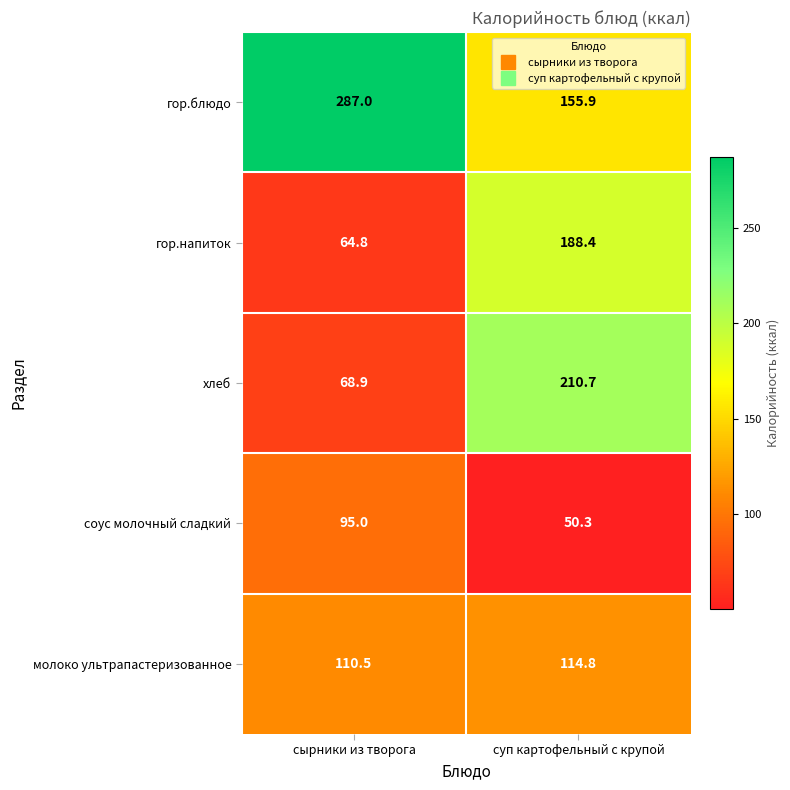

How many data points in молоко ультрапастеризованное are above 114?

1